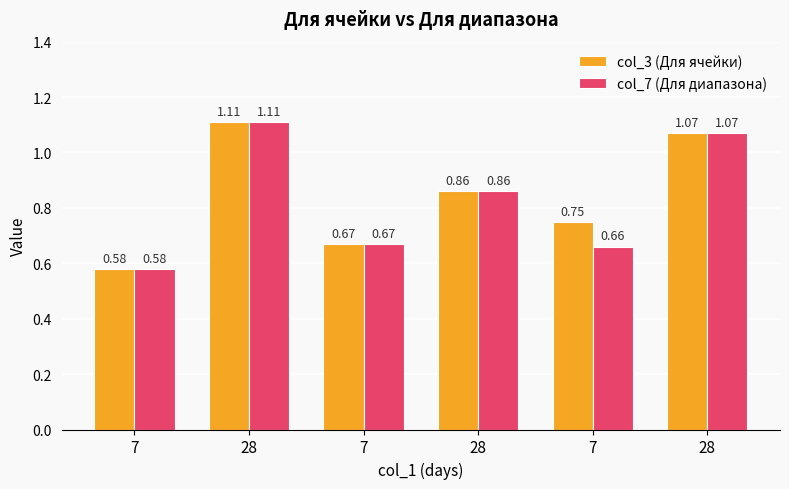

What is the difference between the maximum and minimum values in the col_3 (Для ячейки) series?

0.5